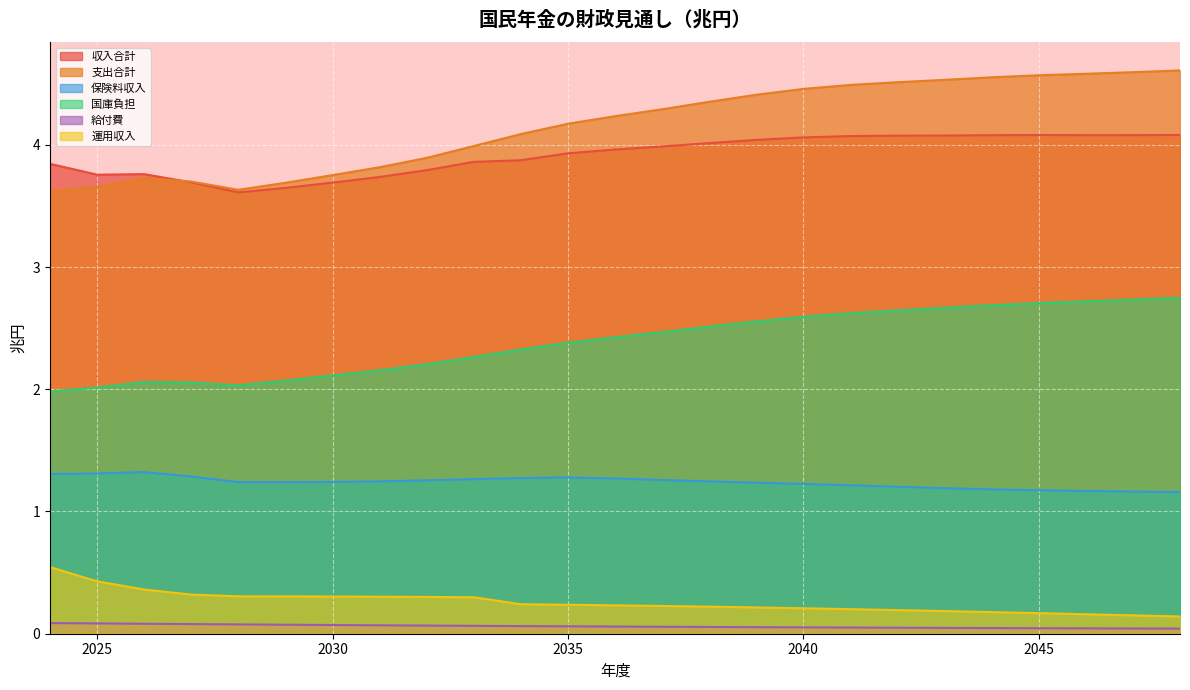

How many lines are shown in the chart?

6